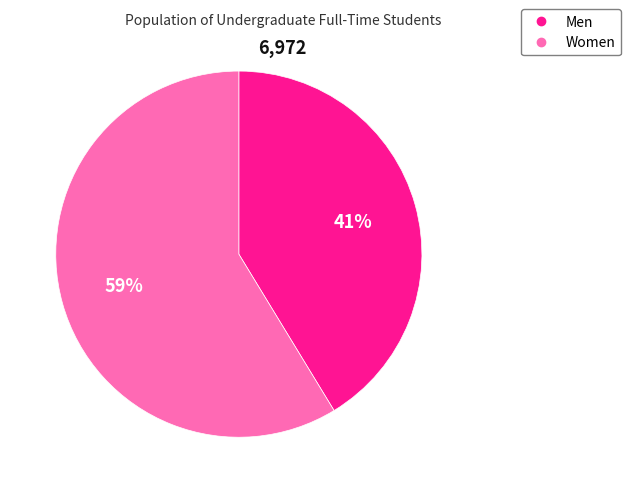

Is the sum of Men and Women greater than half?

Yes